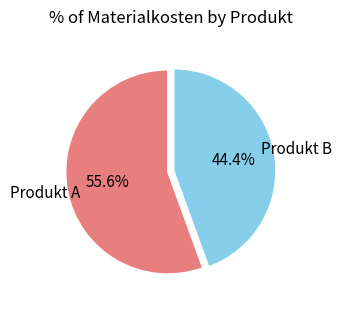

How many slices are in this pie chart?

2